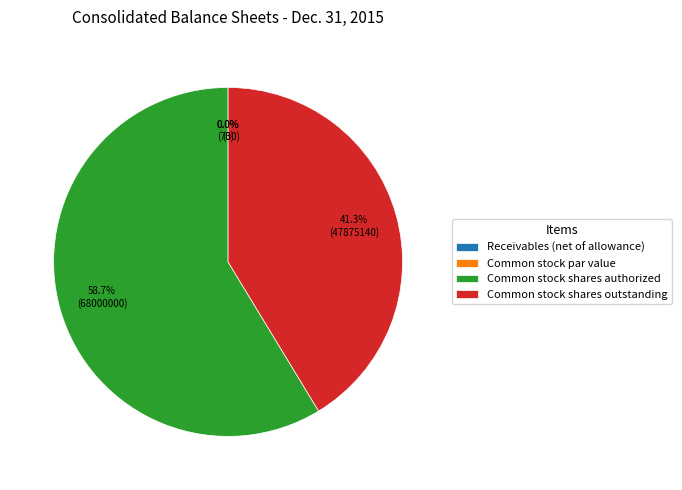

What portion of the pie excludes Common stock shares outstanding?

58.7%